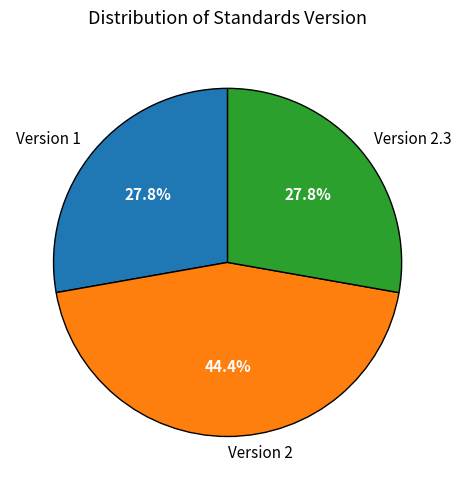

Is there any slice that represents more than half of the pie?

No